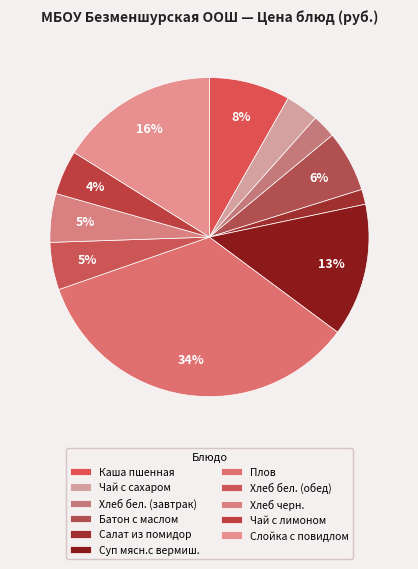

Between Плов and Чай с лимоном, which is larger?

Плов